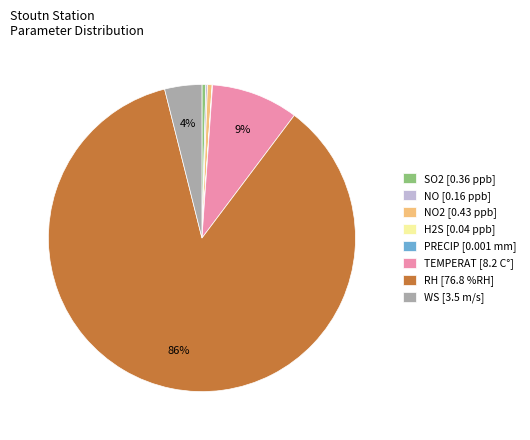

Does any single category account for the majority?

Yes